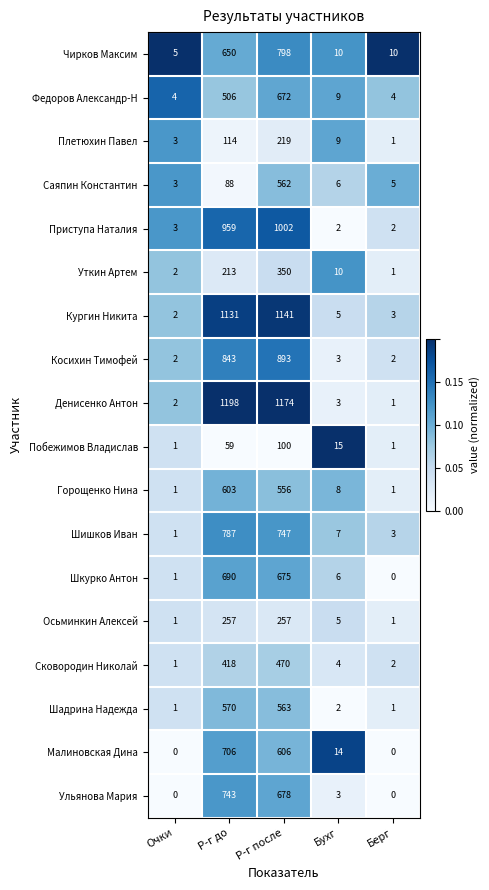

Count the number of categories in the chart.

5